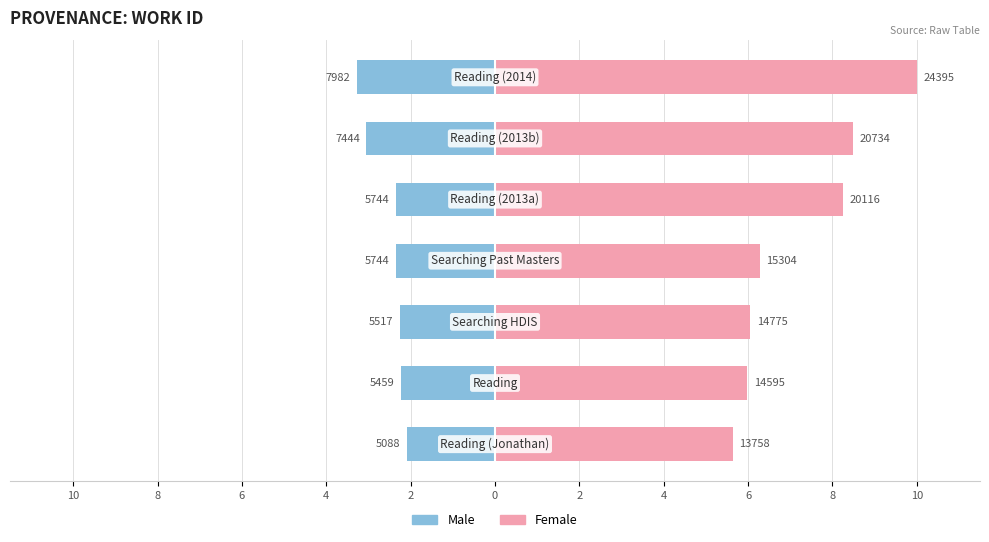

What is the minimum value shown in the chart?

-3.3